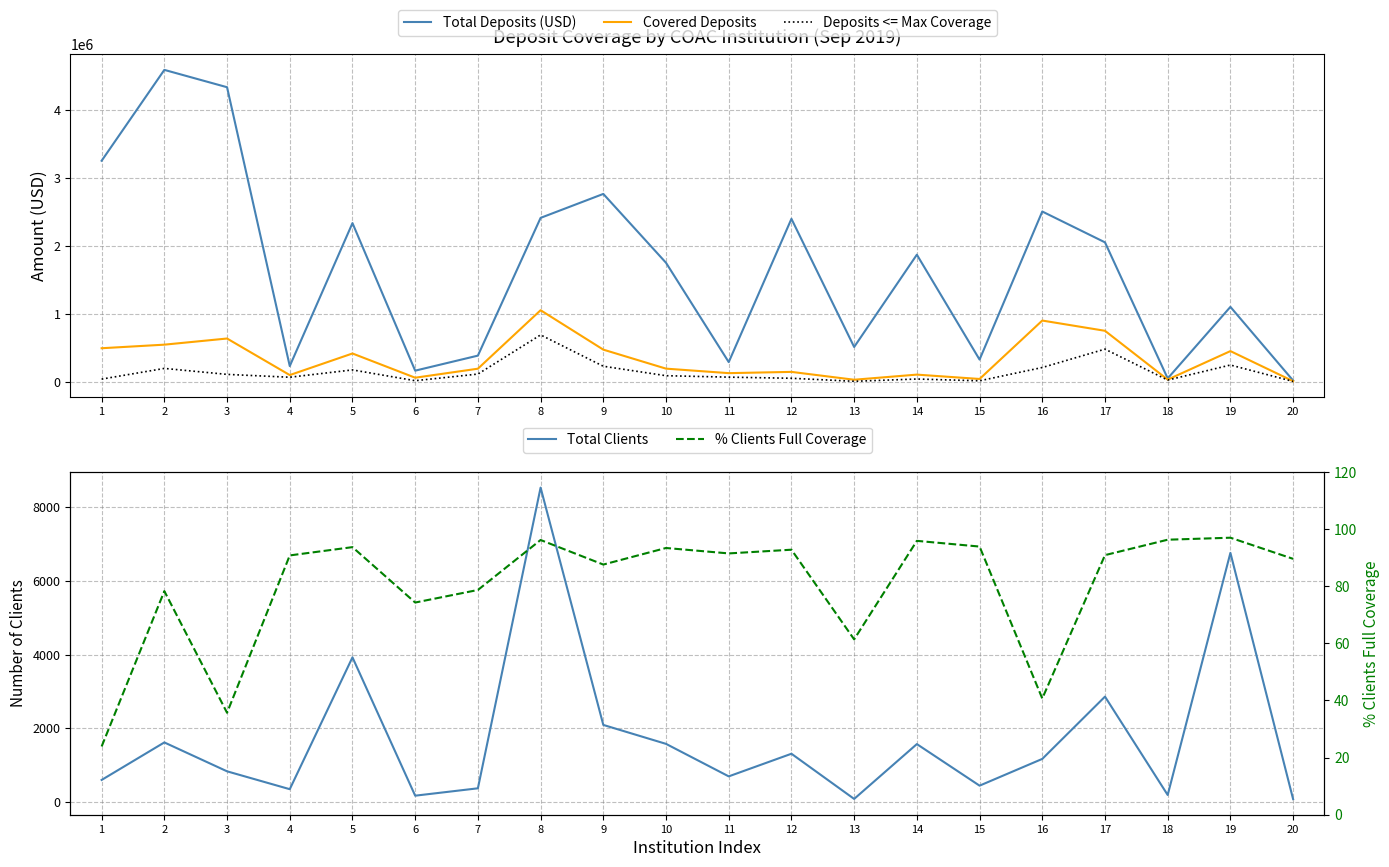

What is the minimum value shown in the chart?

23.9